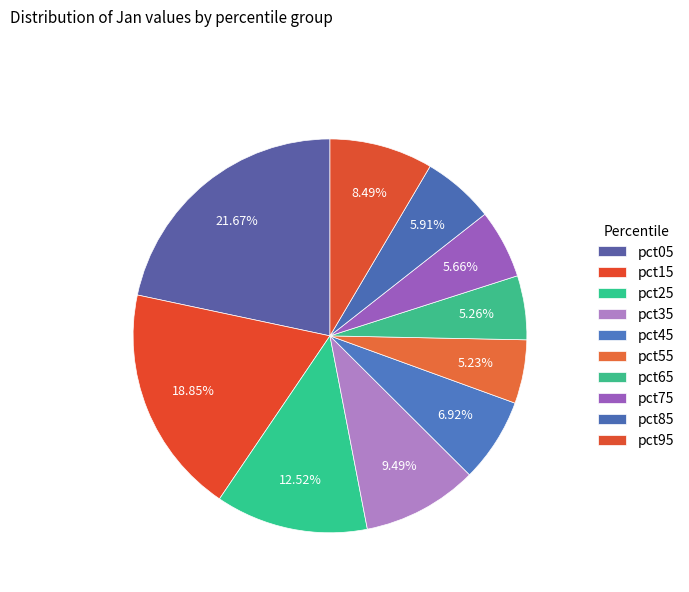

Rank the categories by value from highest to lowest.

pct05, pct15, pct25, pct35, pct95, pct45, pct85, pct75, pct65, pct55